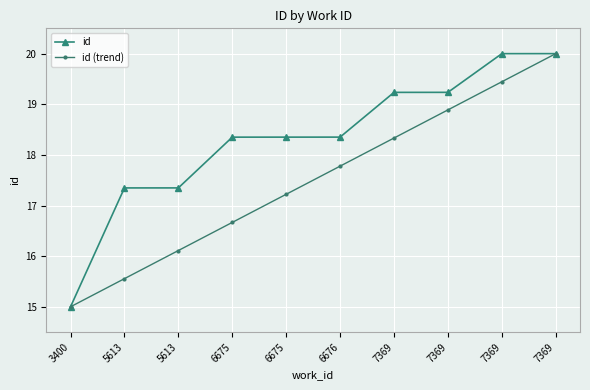

Does the chart have visible grid lines?

Yes